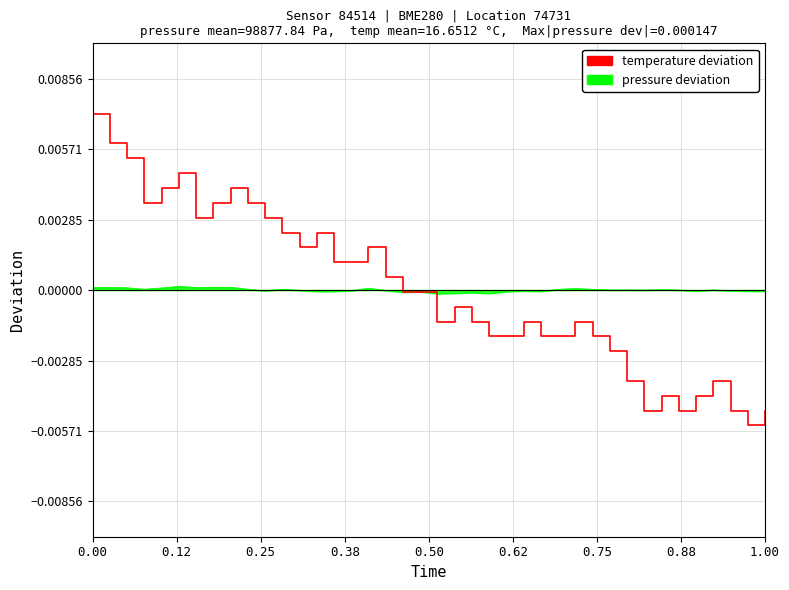

List the series in order of their peak value, lowest first.

pressure deviation, temperature deviation